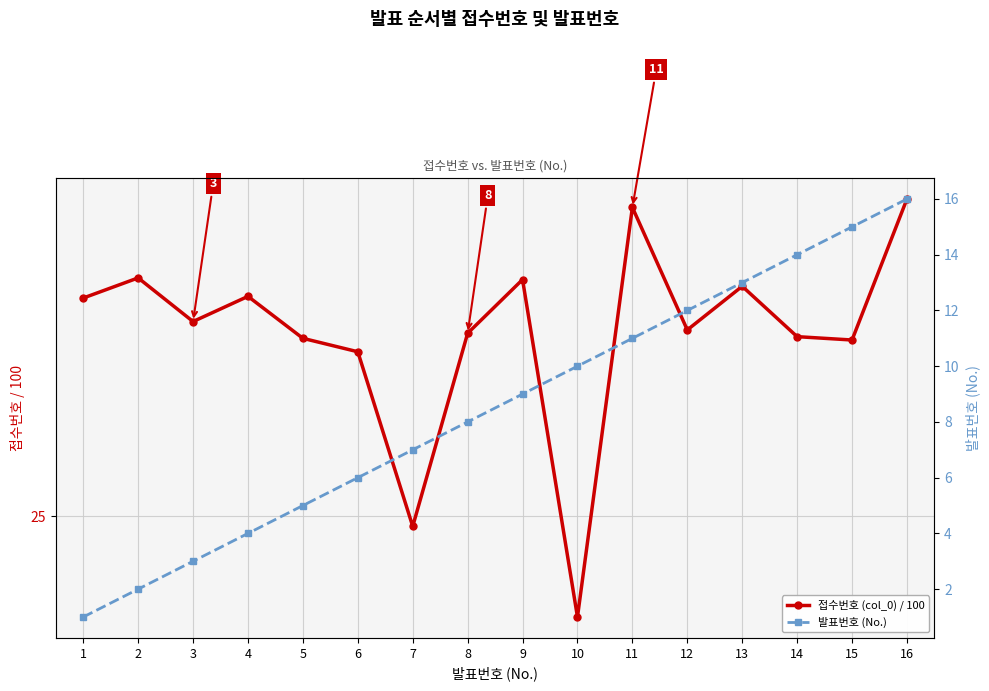

What are all the series names shown in the legend?

접수번호 (col_0) / 100, 발표번호 (No.)